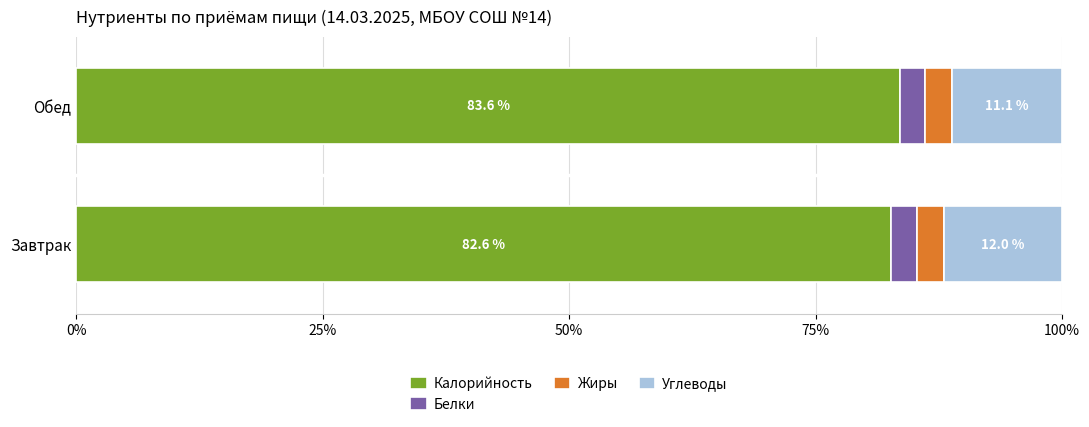

What is the total value across all series at Завтрак?

100.0